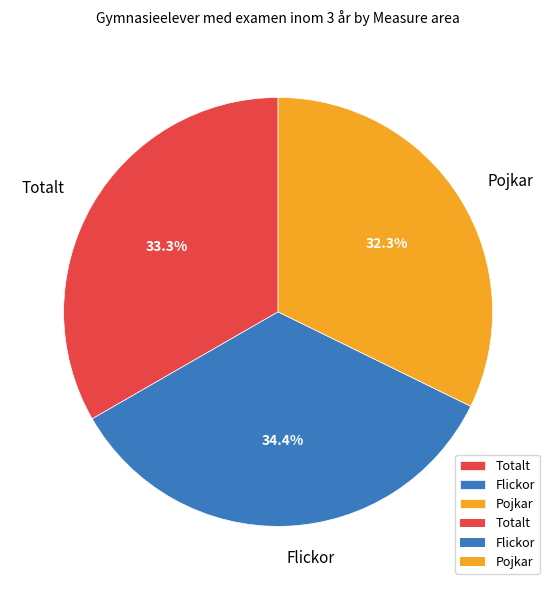

Between Totalt and Pojkar, which is larger?

Totalt